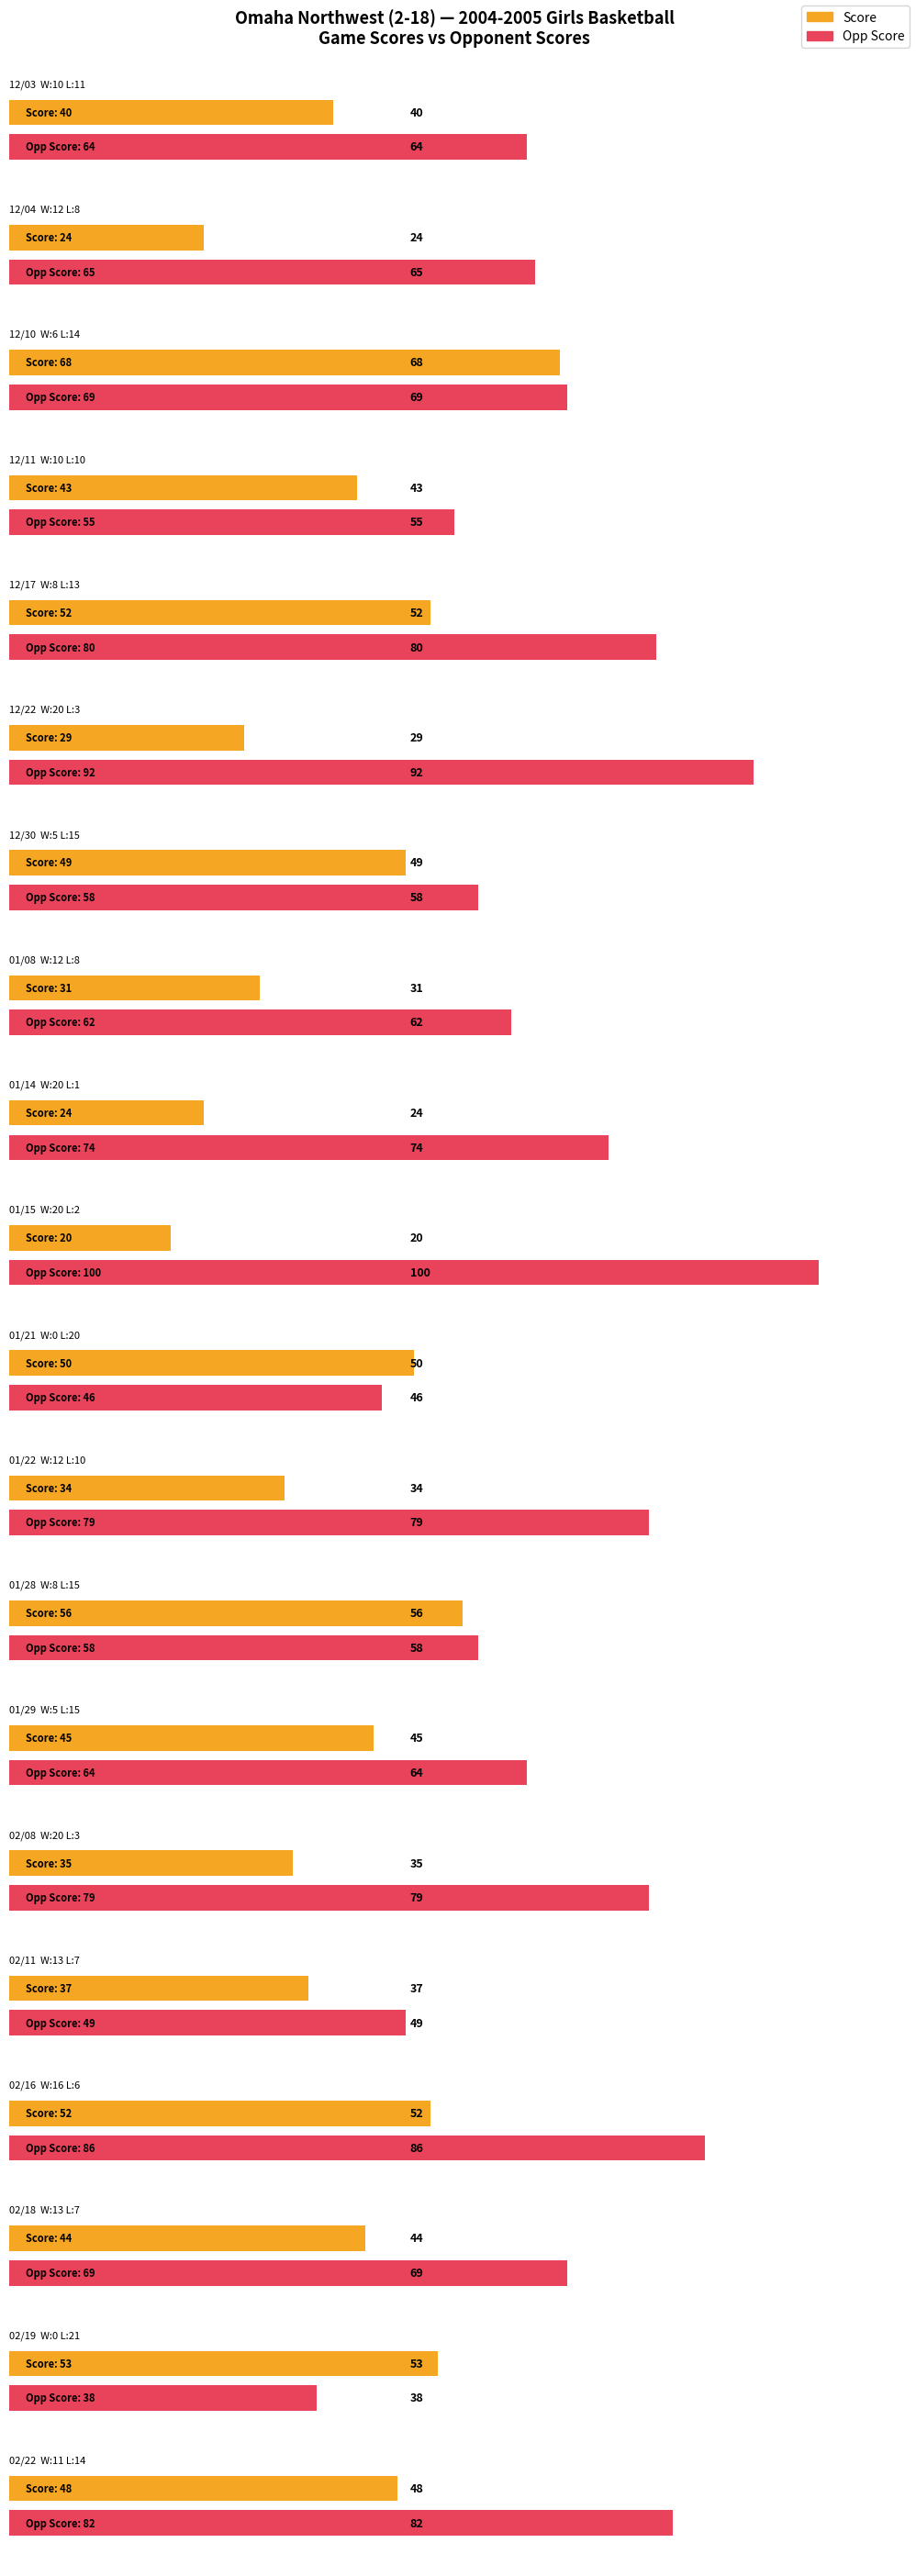

What is the value of the Score bar at the 14th from the left?

45